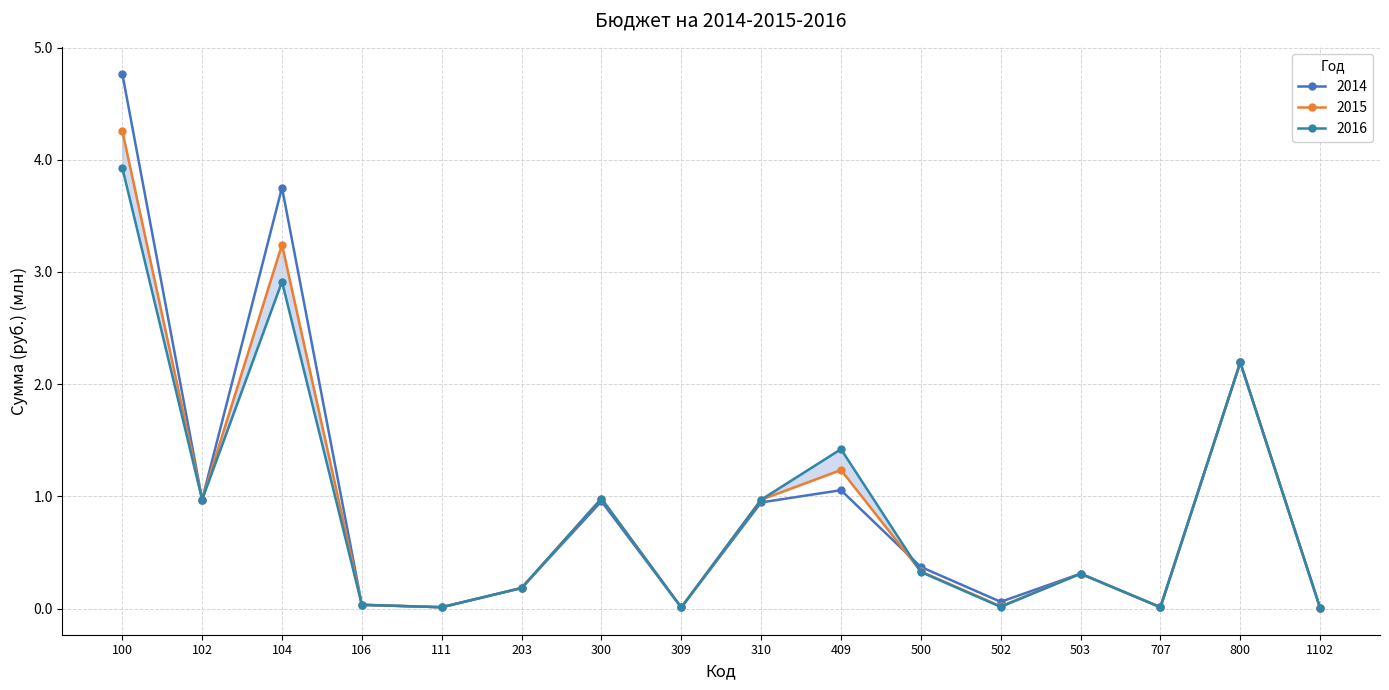

Which category has the lowest value across all series?

1102